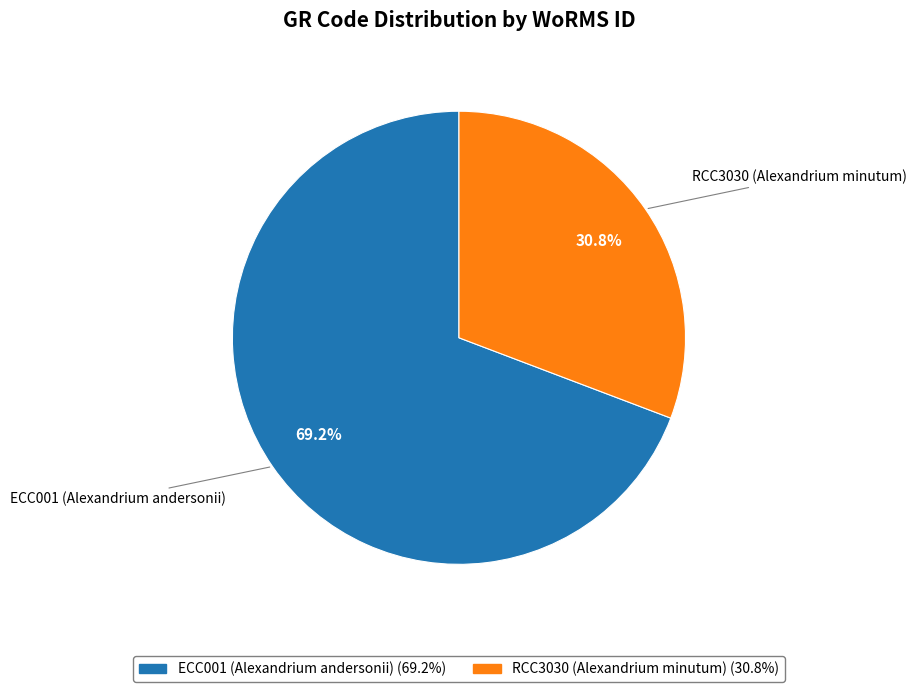

What percentage is the ECC001 (Alexandrium andersonii) slice, to the nearest percent?

69%